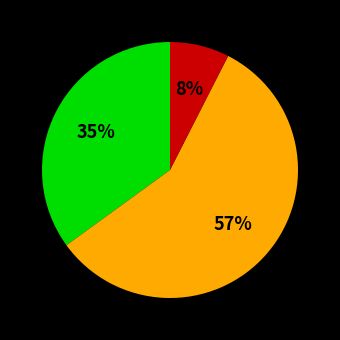

To the nearest percent, what is the average slice percentage?

33%